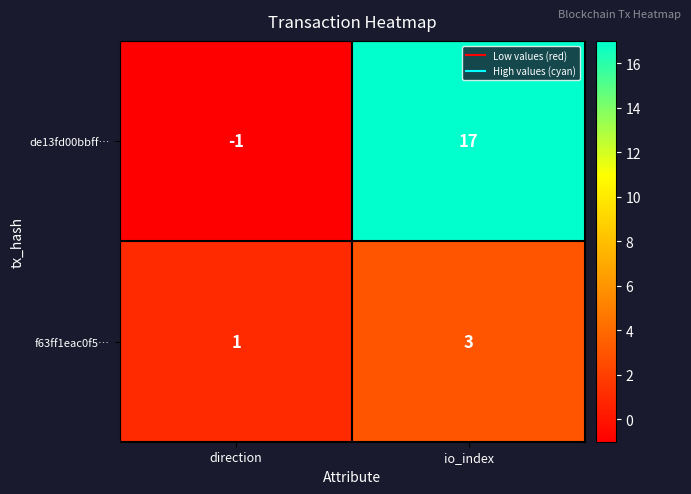

Reading right to left, extract all data points from this chart.

de13fd00bbff…: io_index=17	direction=-1
f63ff1eac0f5…: io_index=3	direction=1